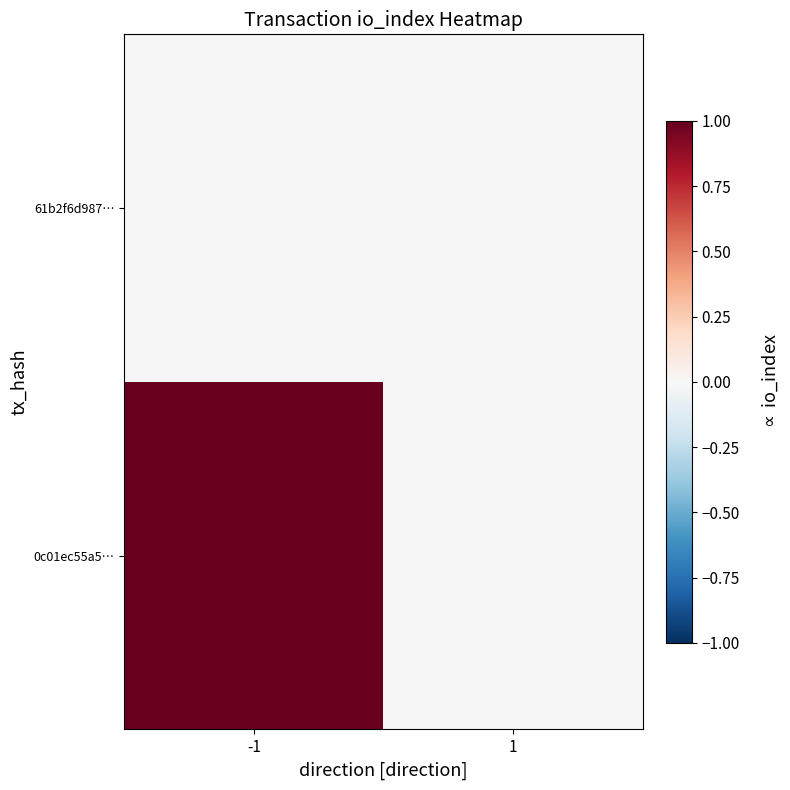

What is the total value across all series at -1?

1